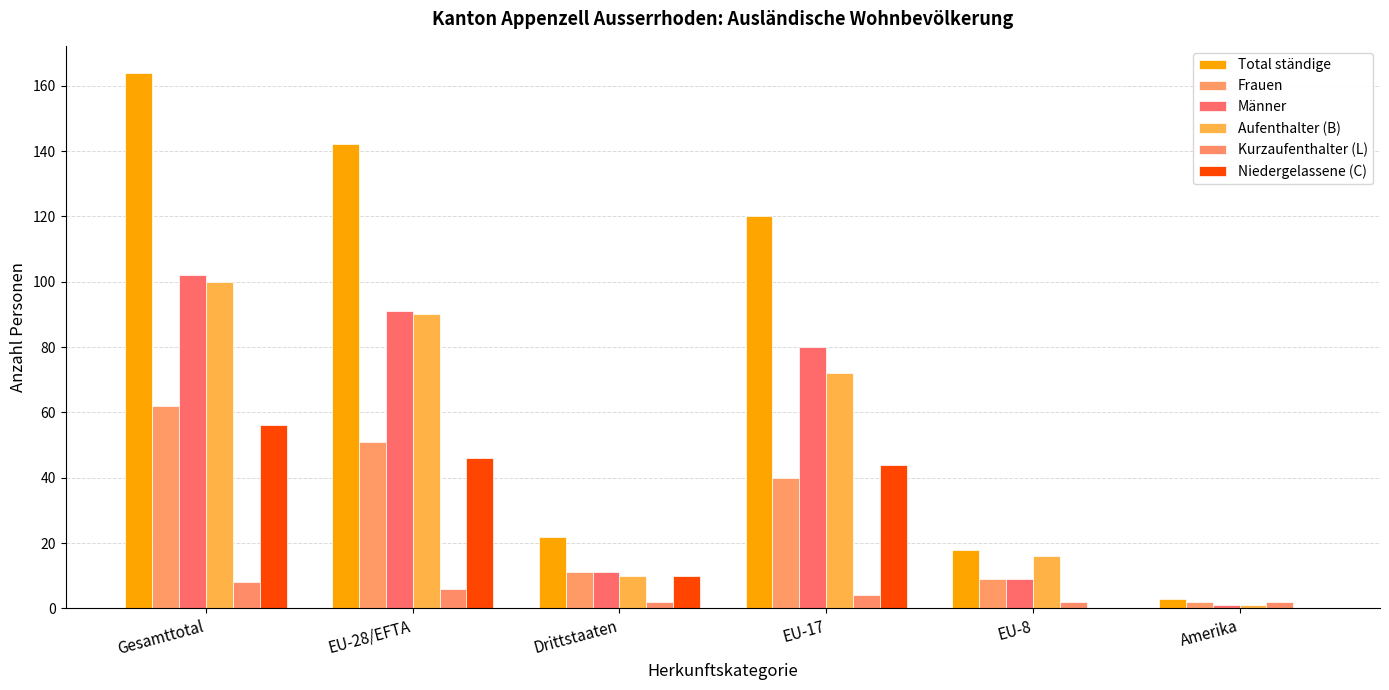

What is the label of the 3rd bar from the right?

EU-17